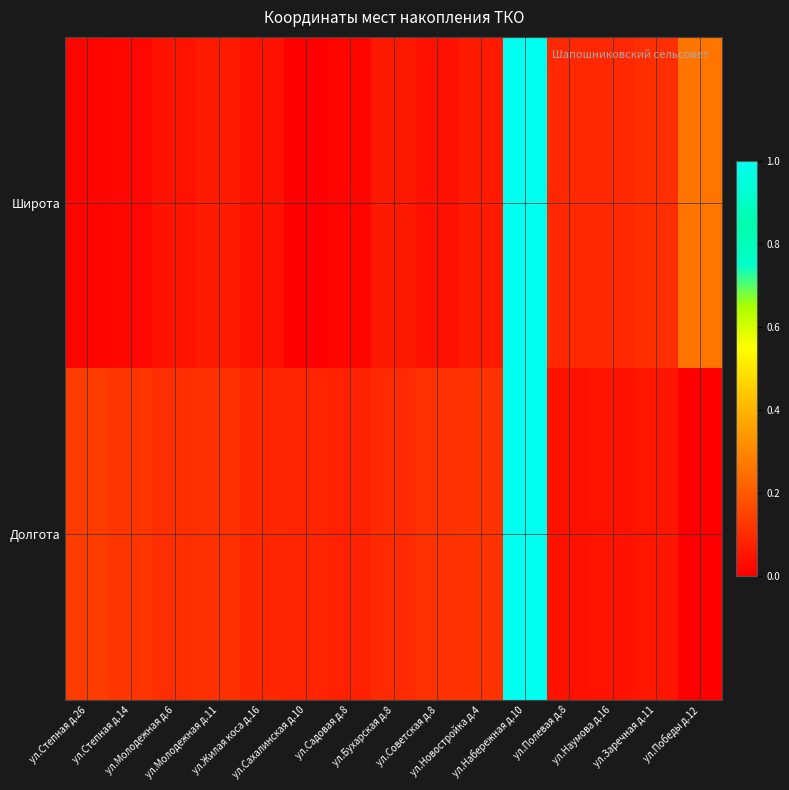

What is the difference between the highest and lowest values at ул.Садовая д.8?

0.1